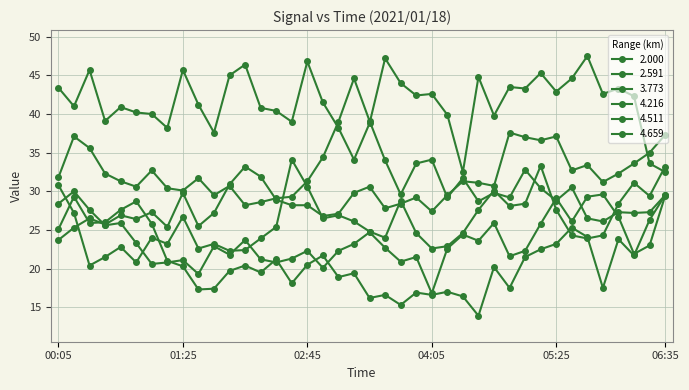

Does the chart have visible grid lines?

Yes